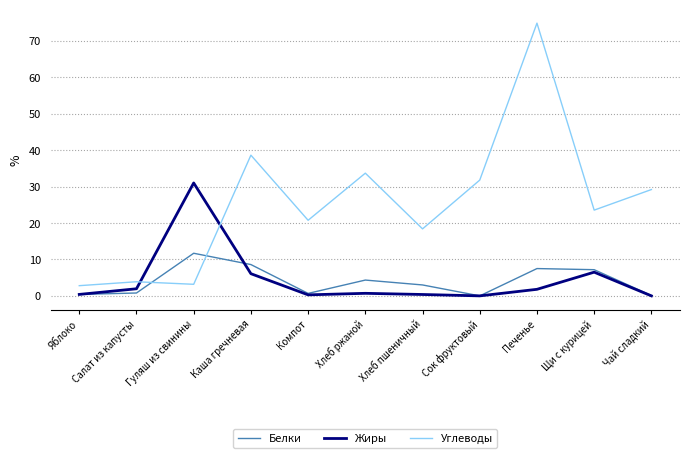

Which series ends up on top after the final intersection of Жиры and Углеводы?

Углеводы